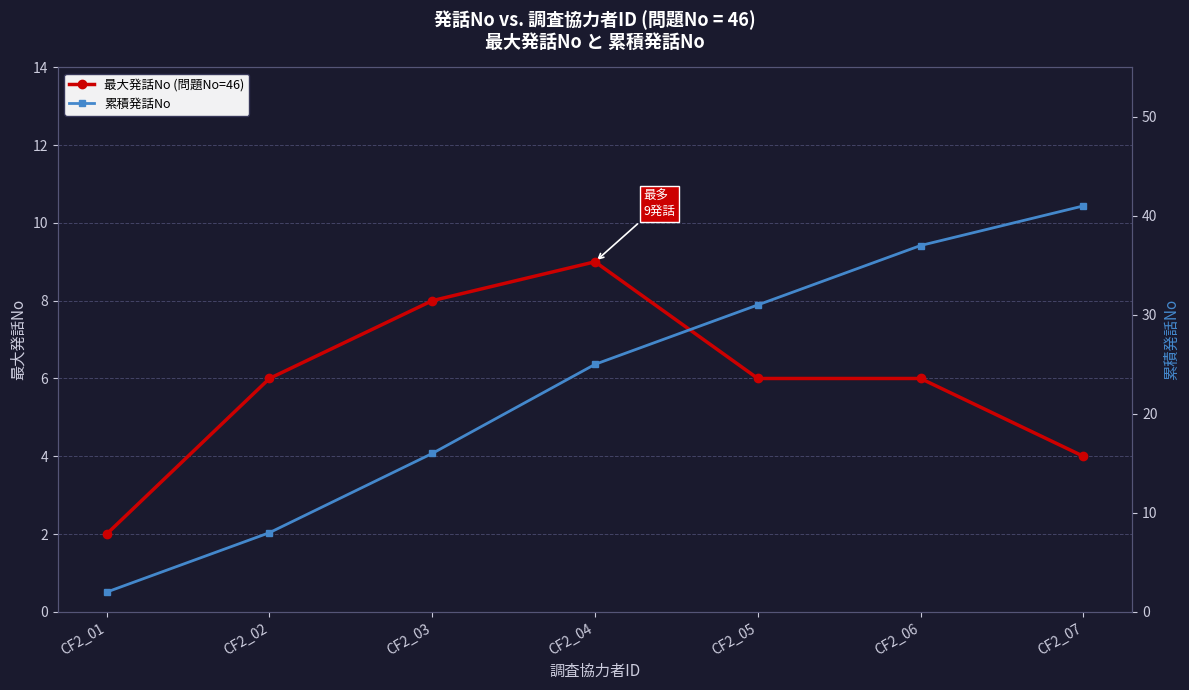

Count the number of categories in the chart.

7